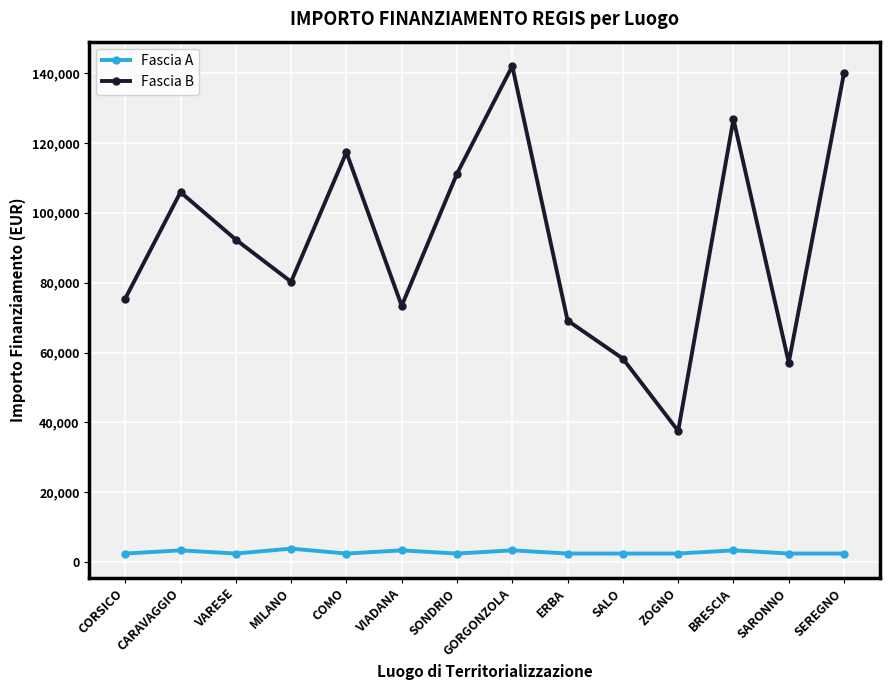

The Fascia B series shows 58273.5 at SALO. True or false?

True